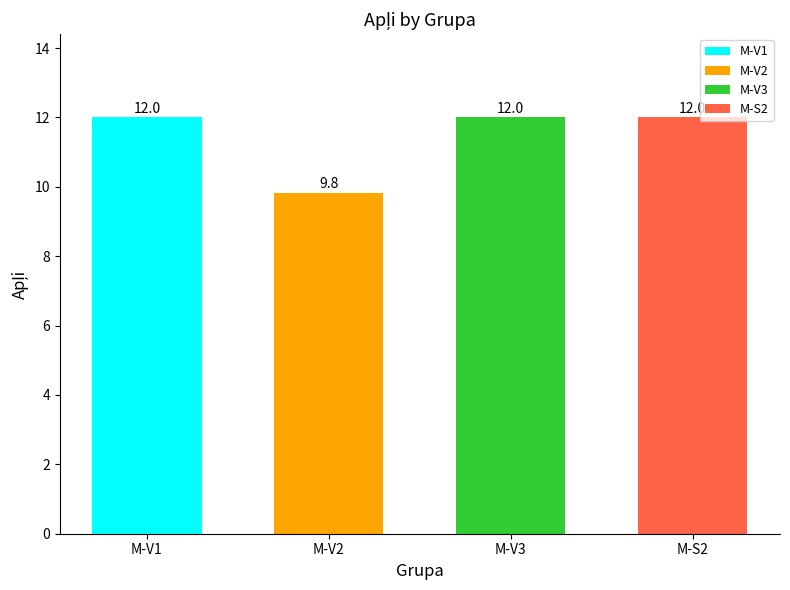

True or false: the data shows 15.1 at M-V2.

False